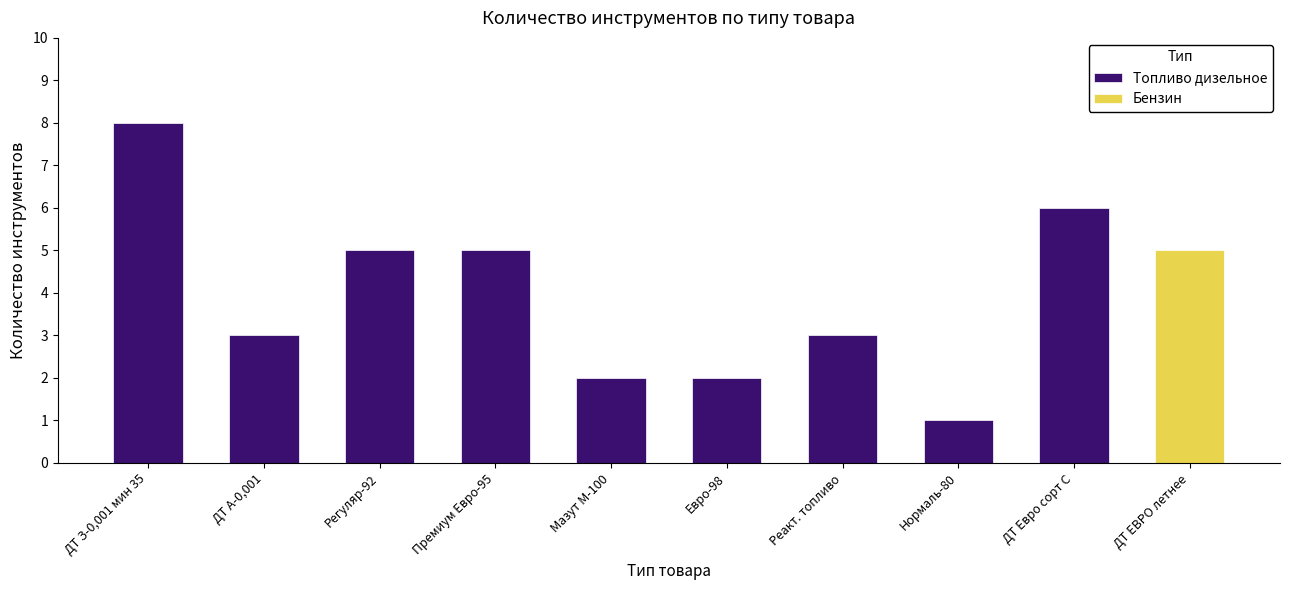

What is the difference between the maximum and minimum values in the Бензин series?

5